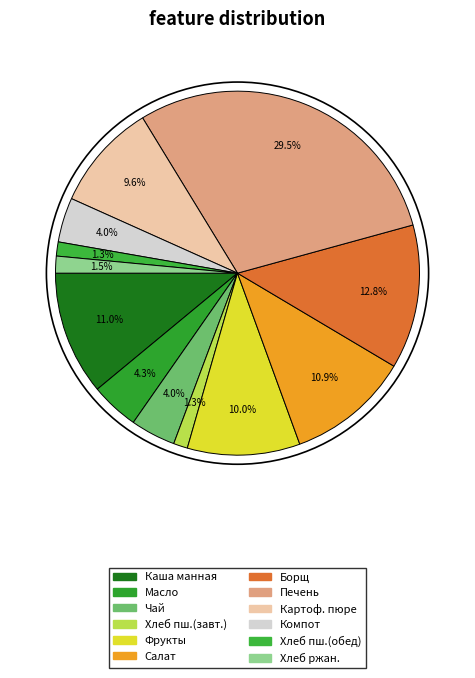

How many segments does this pie chart have?

12